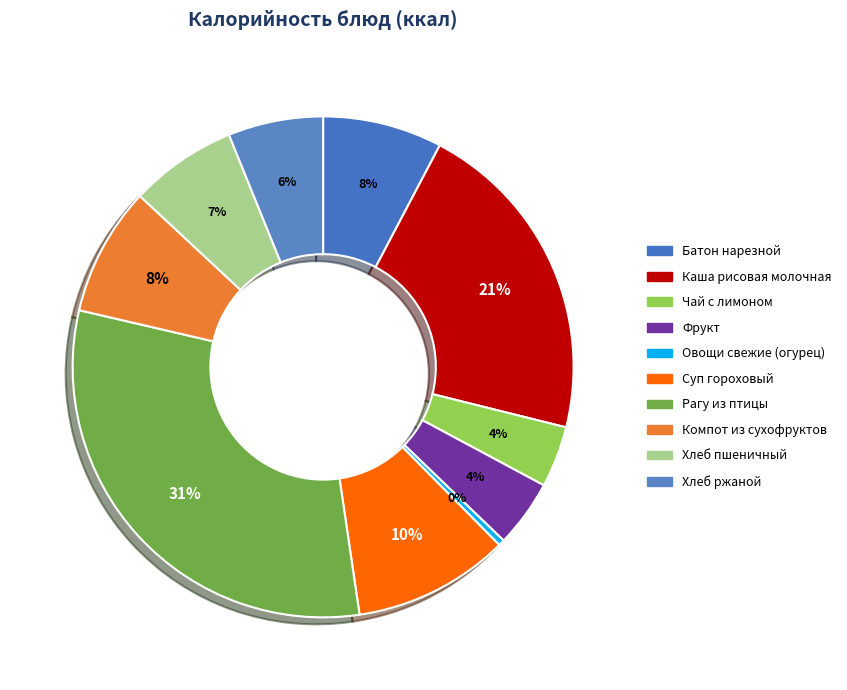

To the nearest percent, what portion does Хлеб пшеничный represent?

7%